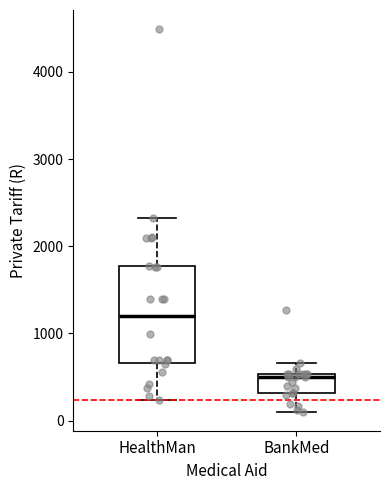

Which box has the lowest median line?

BankMed